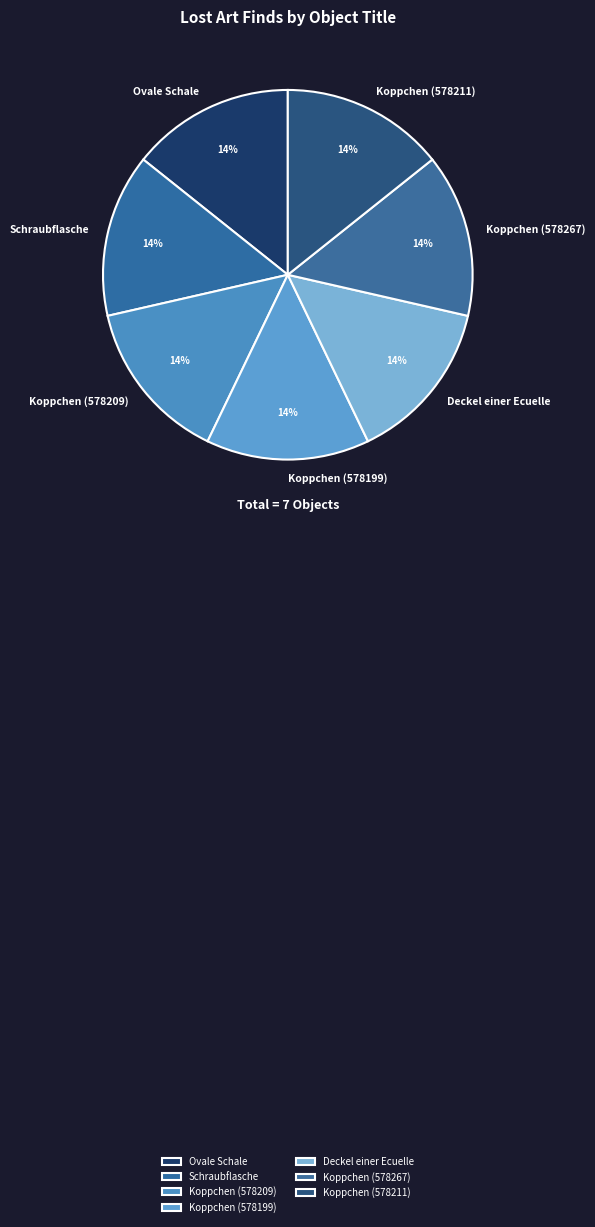

Approximately how many times larger is the value at Ovale Schale compared to Deckel einer Ecuelle?

1.0